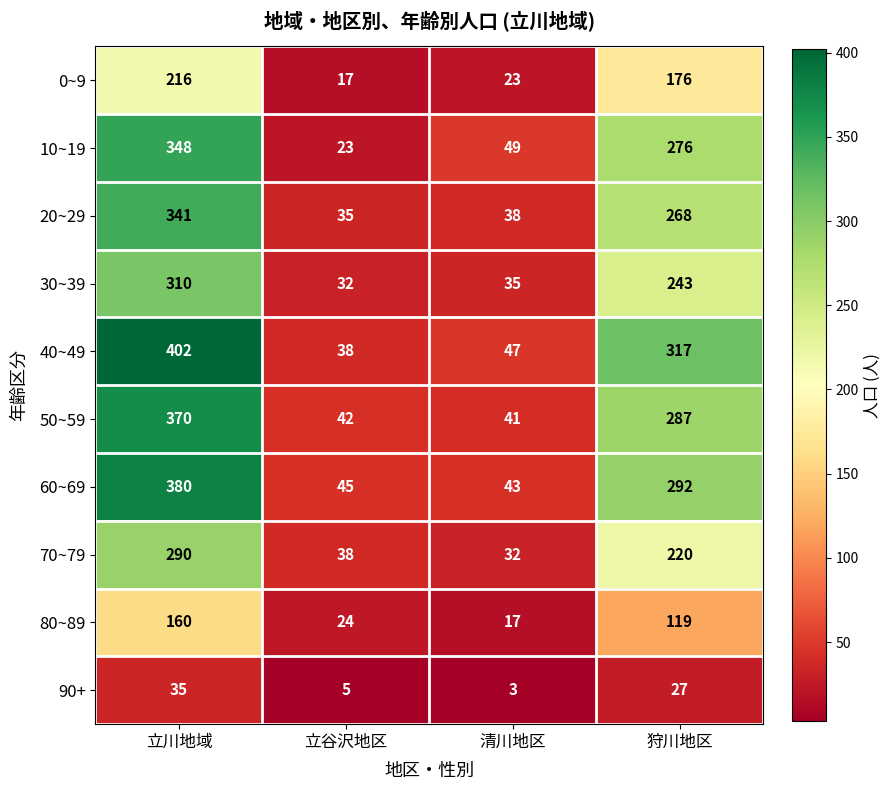

Is the value of 80~89 at 狩川地区 greater than the value of 30~39 at 立川地域?

No